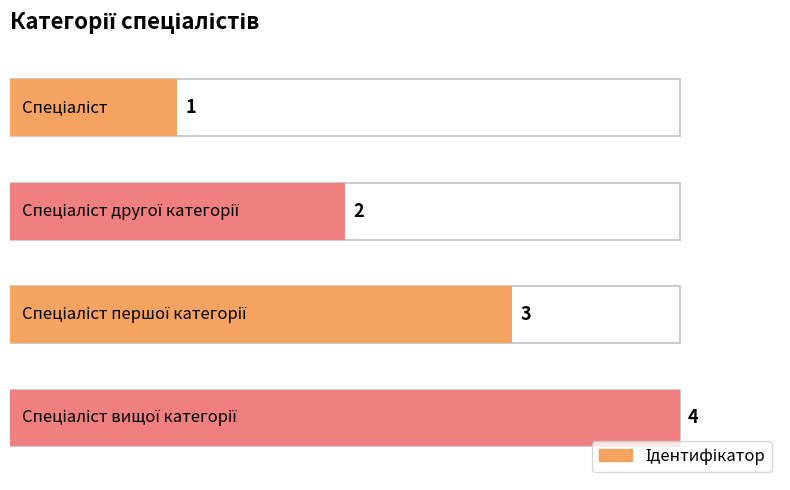

Where does the data first go above 3?

Спеціаліст вищої категорії